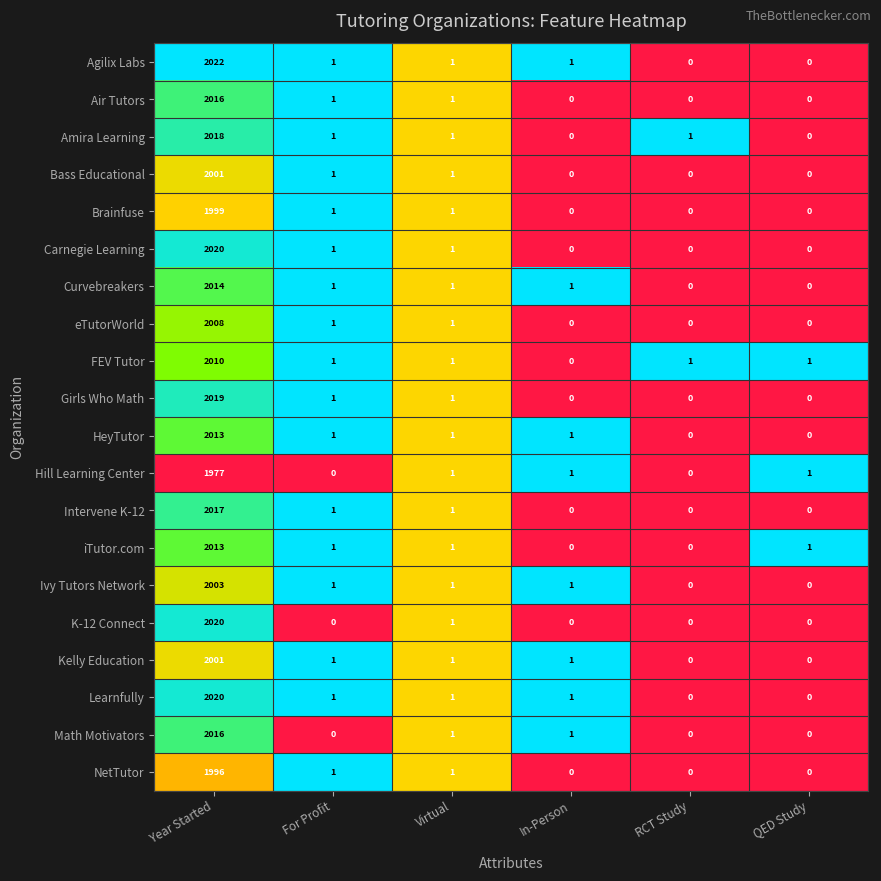

What is the difference between the maximum and minimum values in the Carnegie Learning series?

2020